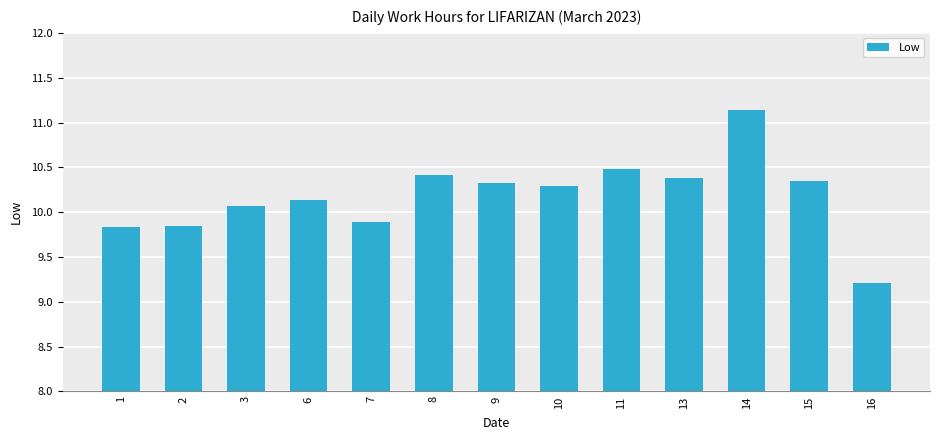

Which category has the highest value across all series?

14